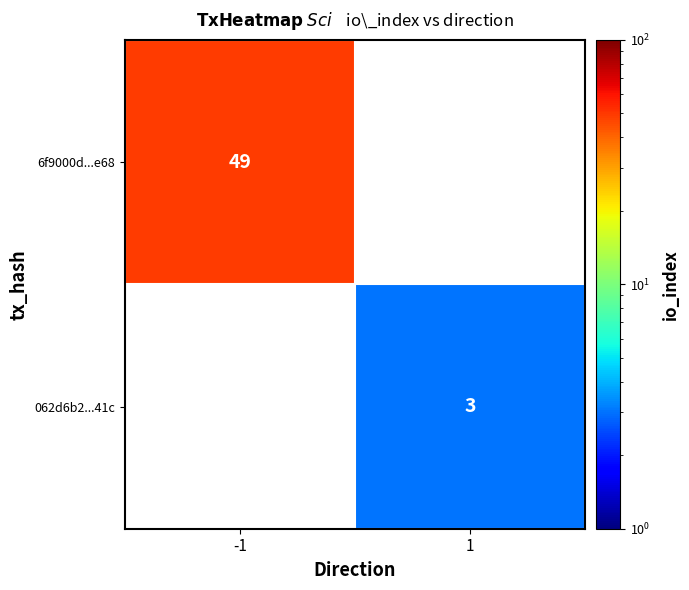

Which category has the lowest value across all series?

1